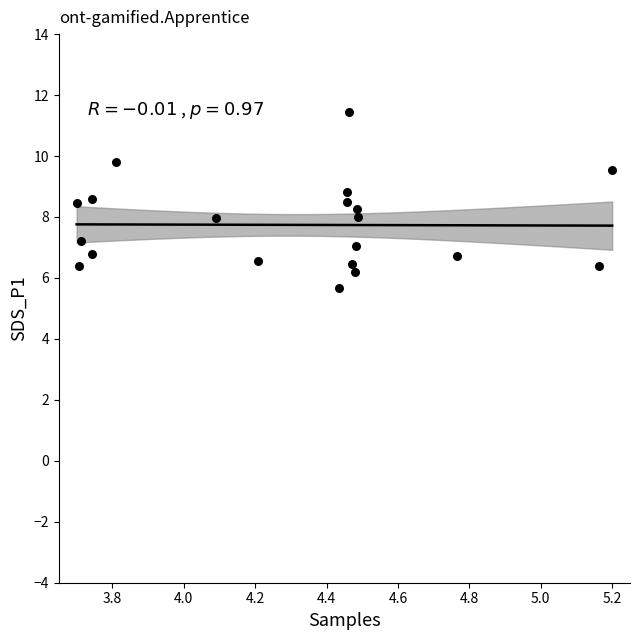

What is the range of Y values (max minus min)?

5.8